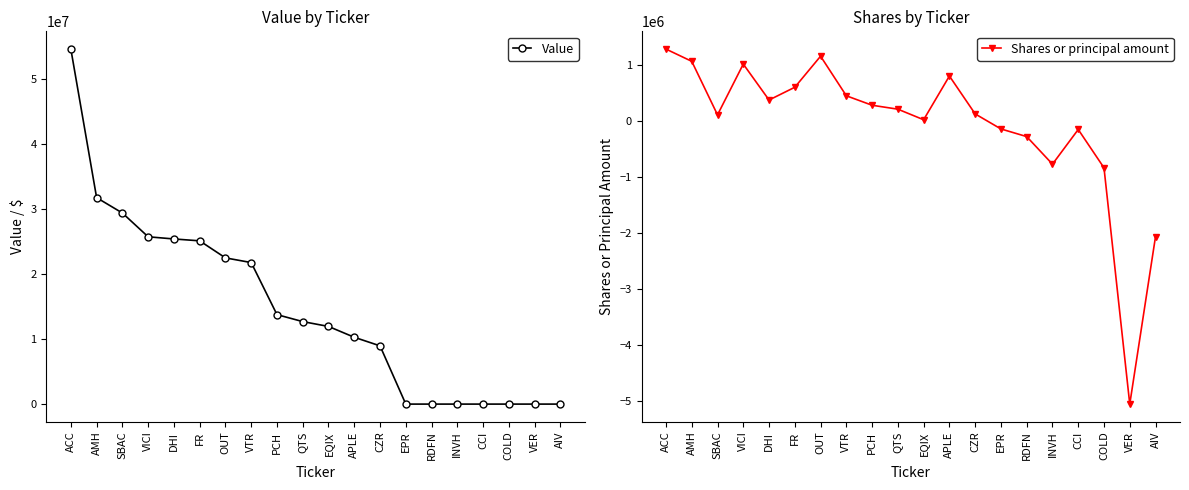

Where is the first local maximum for Shares or principal amount?

VICI